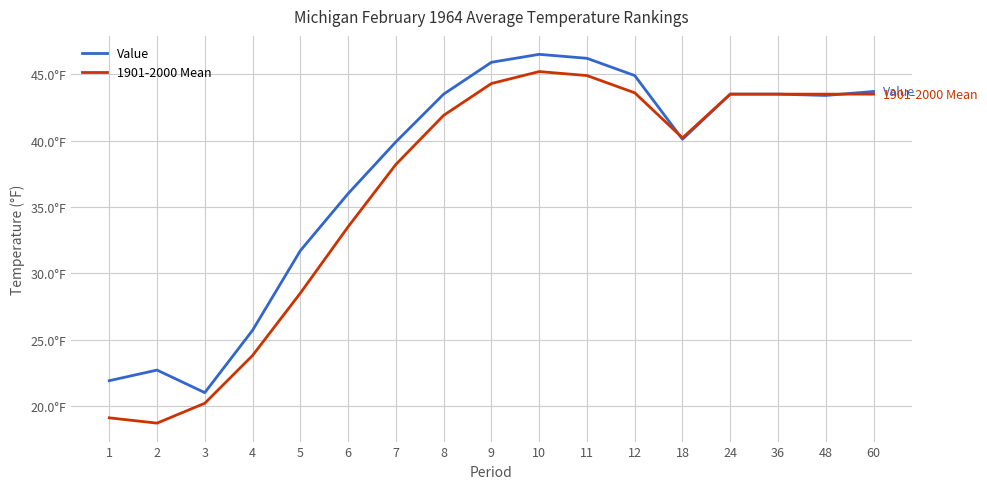

What is the difference between the maximum and minimum values in the 1901-2000 Mean series?

26.5